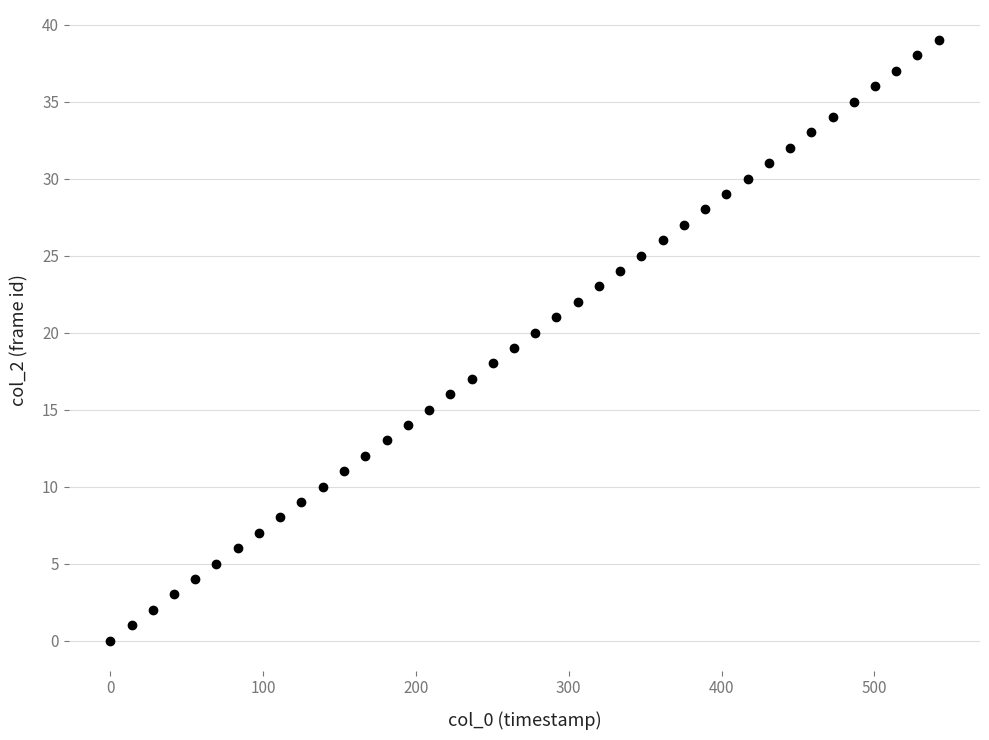

What is the range of Y values (max minus min)?

39